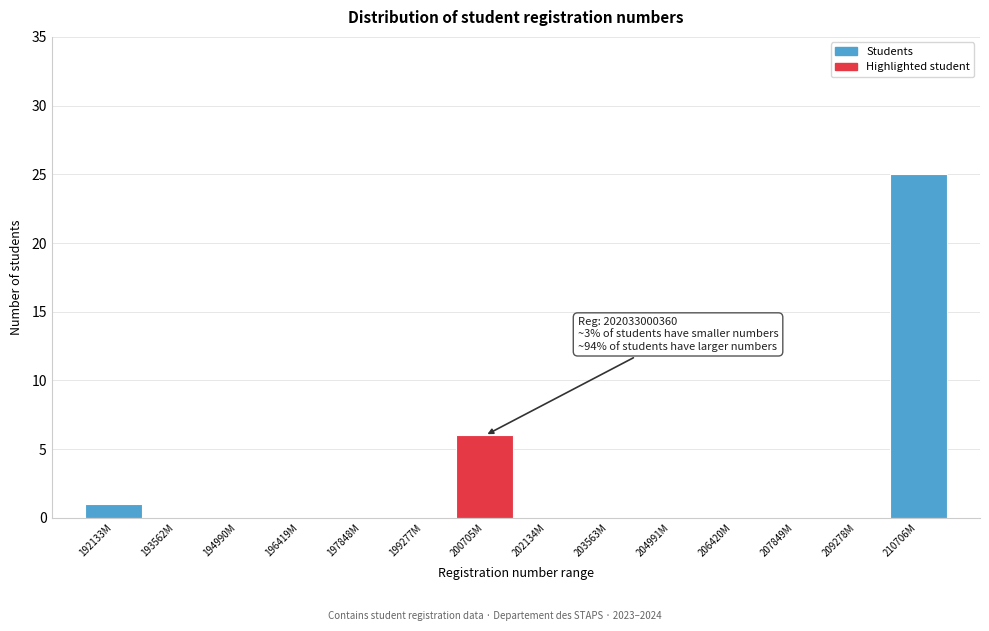

Reading left to right, list all the values displayed in this chart.

192133M=1	193562M=0	194990M=0	196419M=0	197848M=0	199277M=0	200705M=6	202134M=0	203563M=0	204991M=0	206420M=0	207849M=0	209278M=0	210706M=25